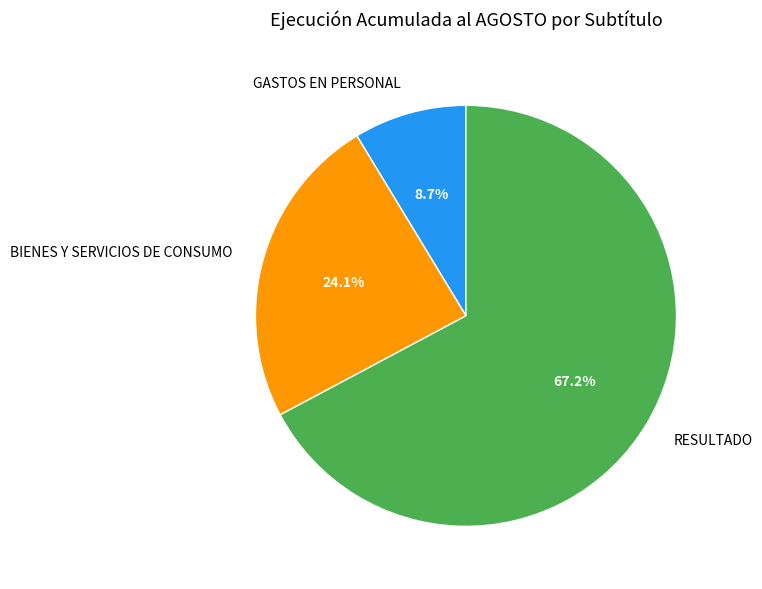

Count the number of slices in the pie.

3